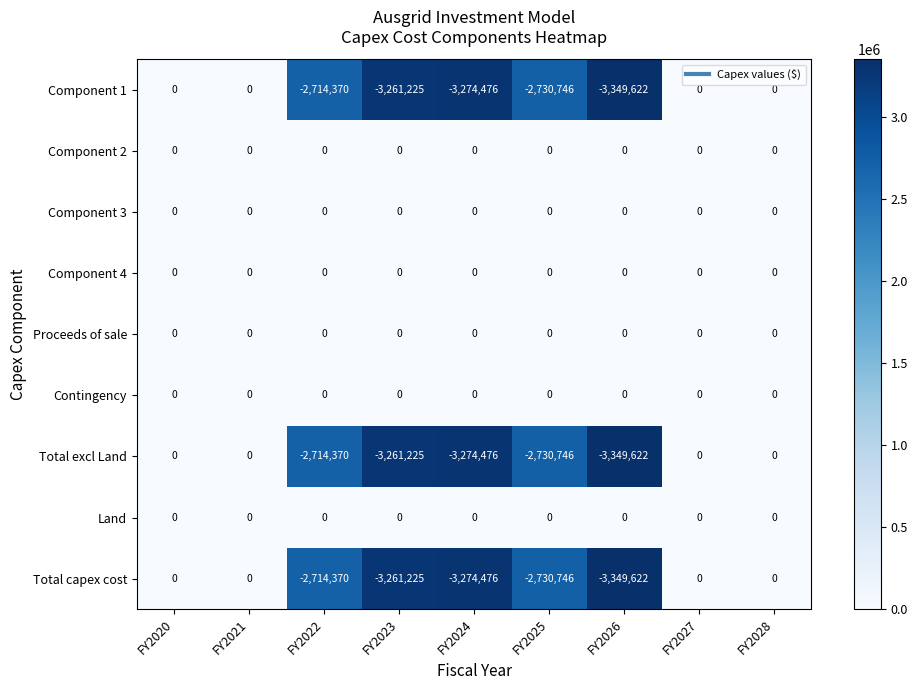

True or false: Contingency has a value of 0 at FY2028.

True